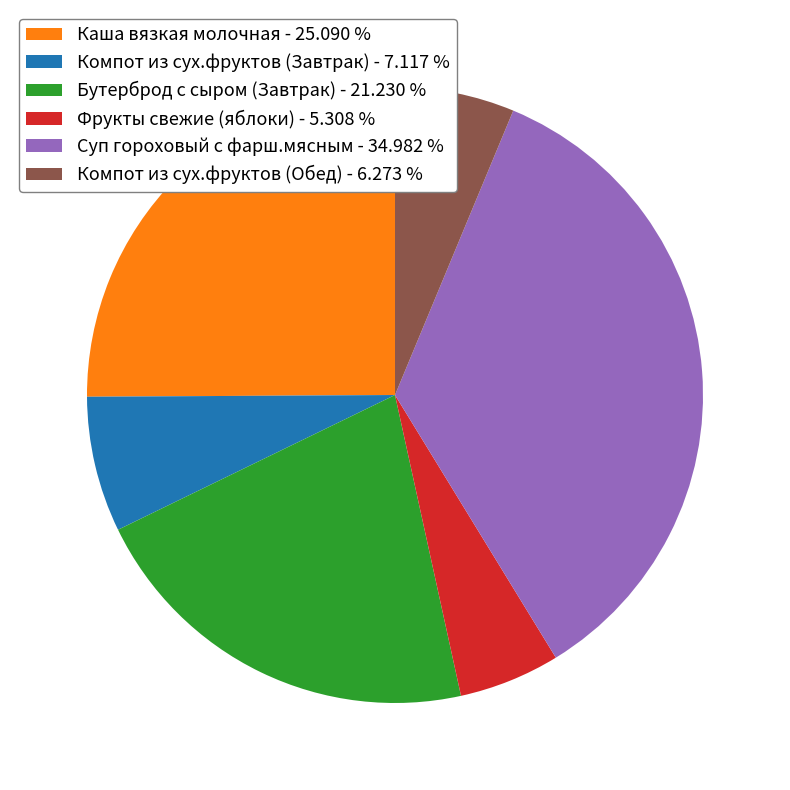

Is it true that Компот из сух.фруктов (Завтрак) is 7% of the pie?

True